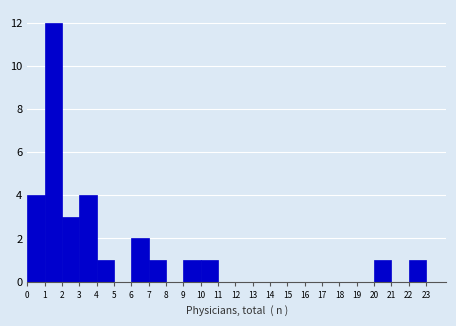

Reading left to right, list every bar in this chart as the range it spans on the x-axis followed by its height. The values are not printed on the chart, so give them approximately, as read against the axis.

0 to 1: 4
1 to 2: 12
2 to 3: 3
3 to 4: 4
4 to 5: 1
5 to 6: 0
6 to 7: 2
7 to 8: 1
8 to 9: 0
9 to 10: 1
10 to 11: 1
11 to 12: 0
12 to 13: 0
13 to 14: 0
14 to 15: 0
15 to 16: 0
16 to 17: 0
17 to 18: 0
18 to 19: 0
19 to 20: 0
20 to 21: 1
21 to 22: 0
22 to 23: 1